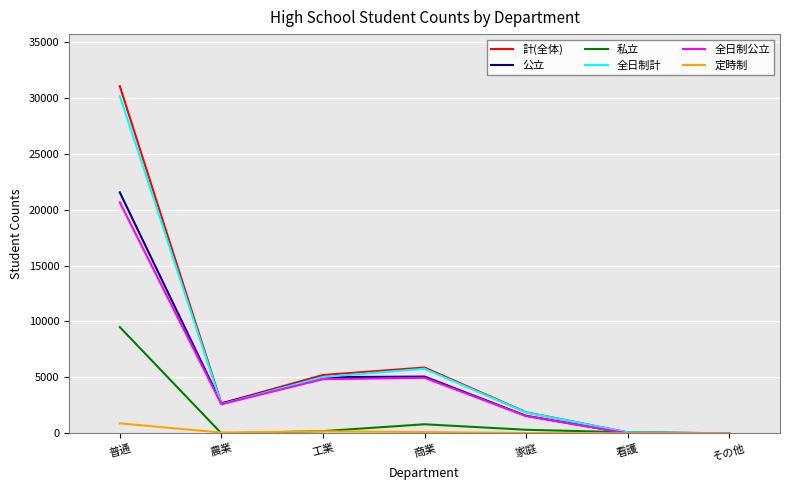

What is the total value across all series at 農業?

10615